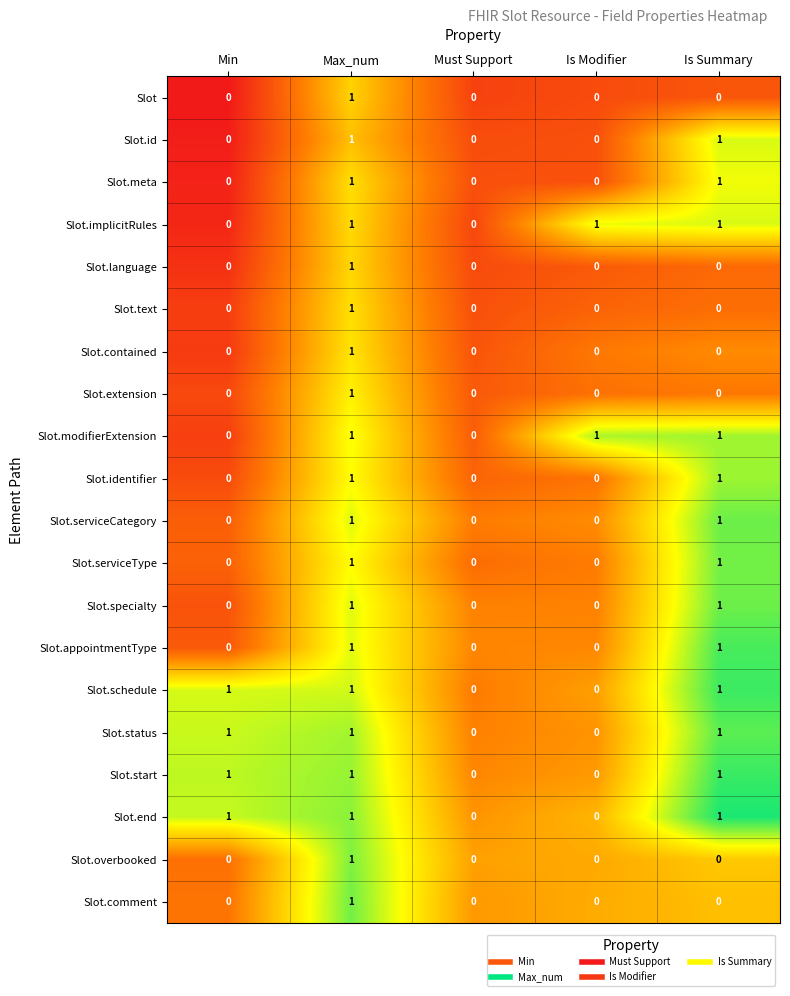

At which category is the sum across all series the highest?

Max_num